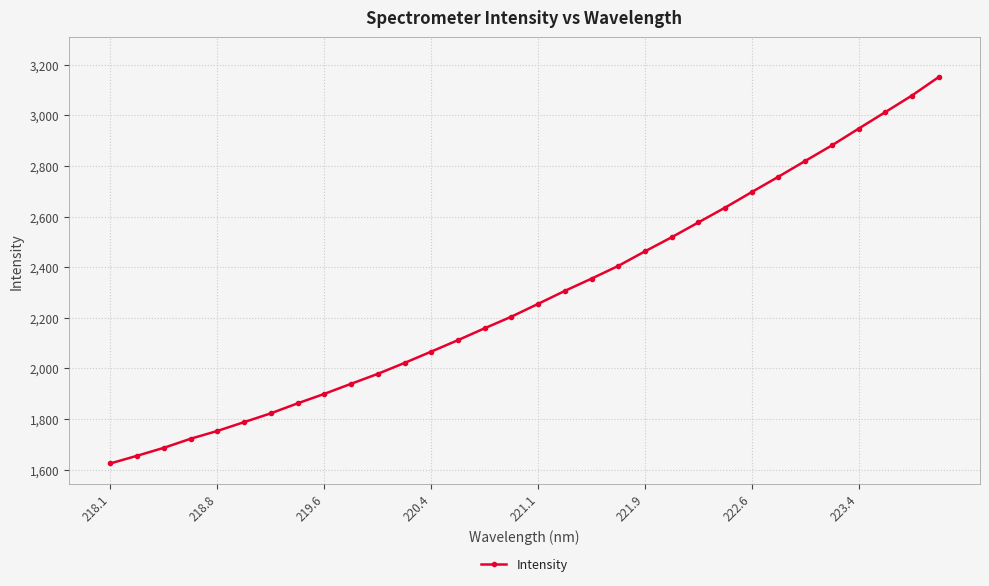

What is the maximum value shown in the chart?

3151.0